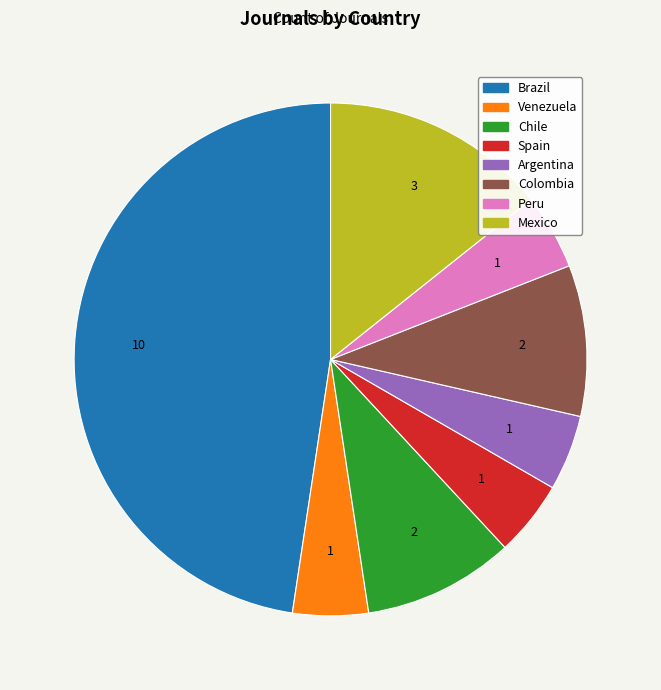

Is Brazil the majority of the pie?

No